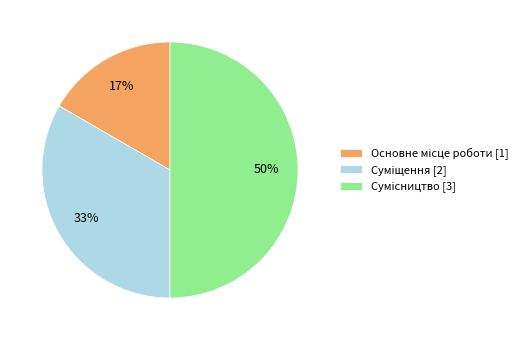

Count the number of slices in the pie.

3